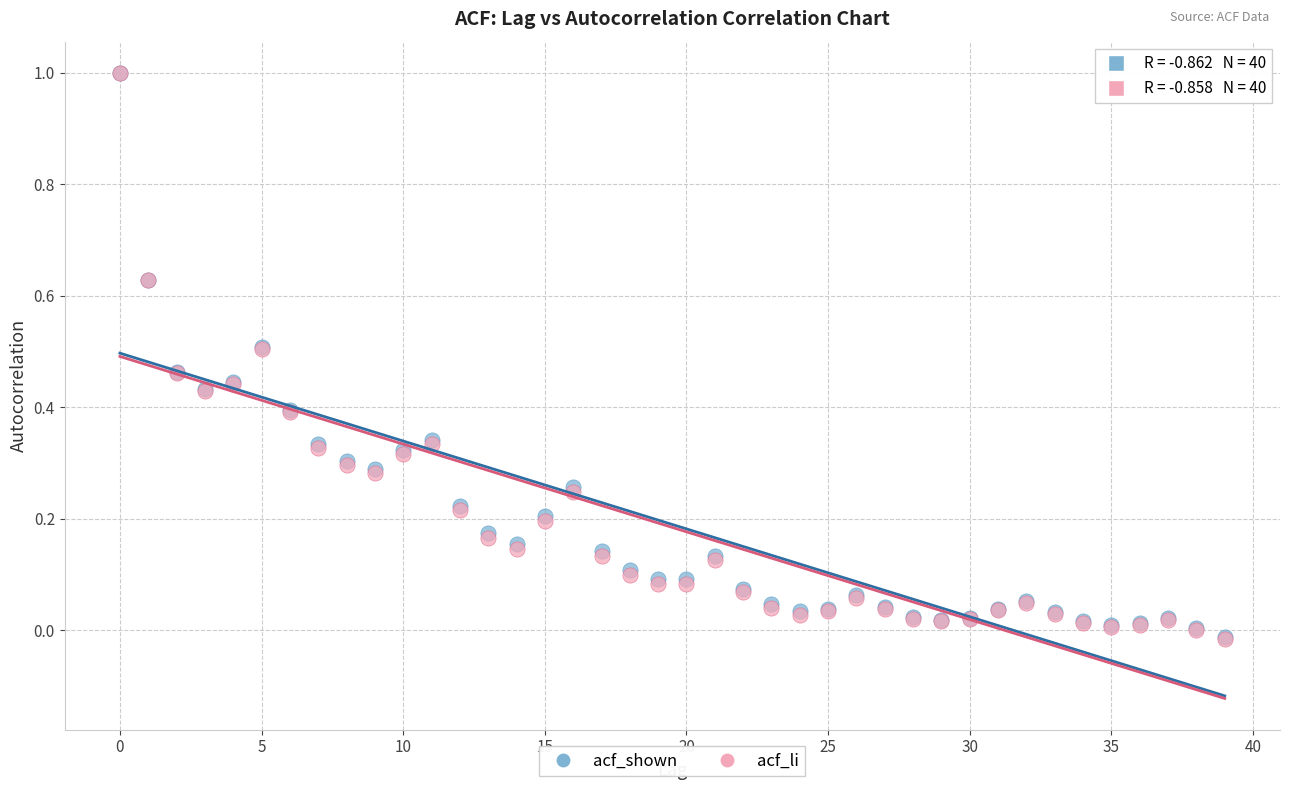

What are all the series names shown in the legend?

acf_shown, acf_li